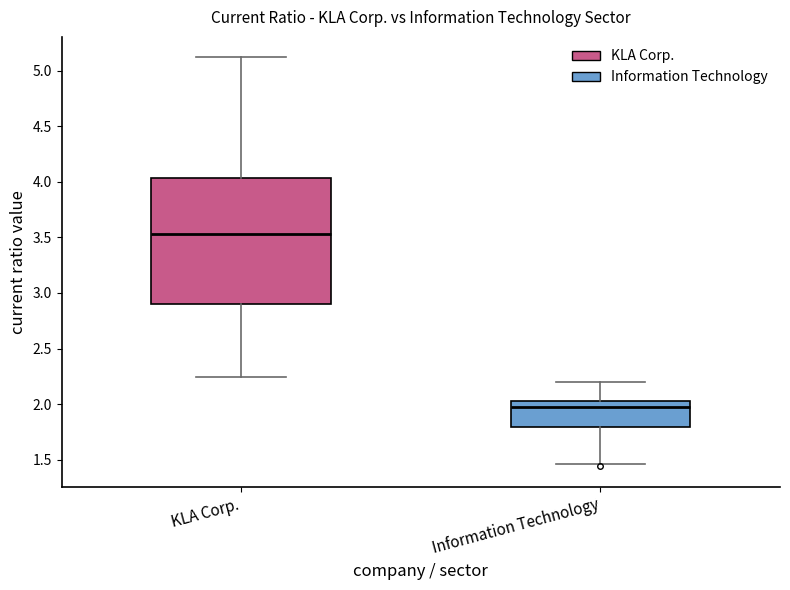

Which box is the tallest, from its lower edge to its upper edge?

KLA Corp.